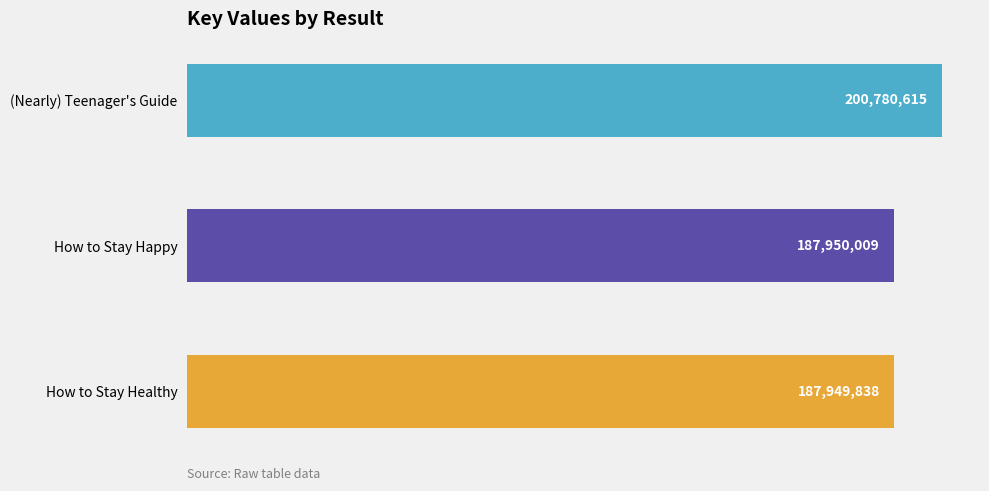

Are the bars grouped side by side (vs. stacked)?

No